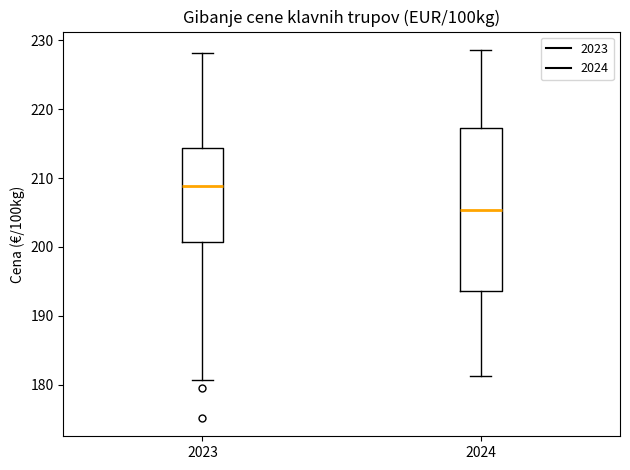

Comparing the boxes themselves (not the whiskers), which one is the tallest?

2024